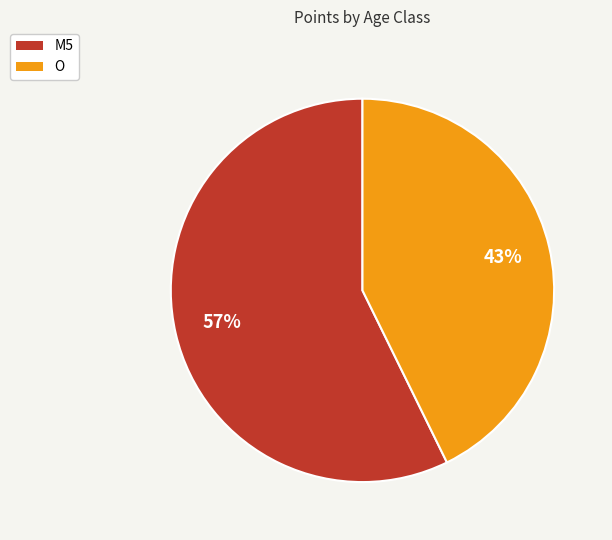

Count the number of slices in the pie.

2